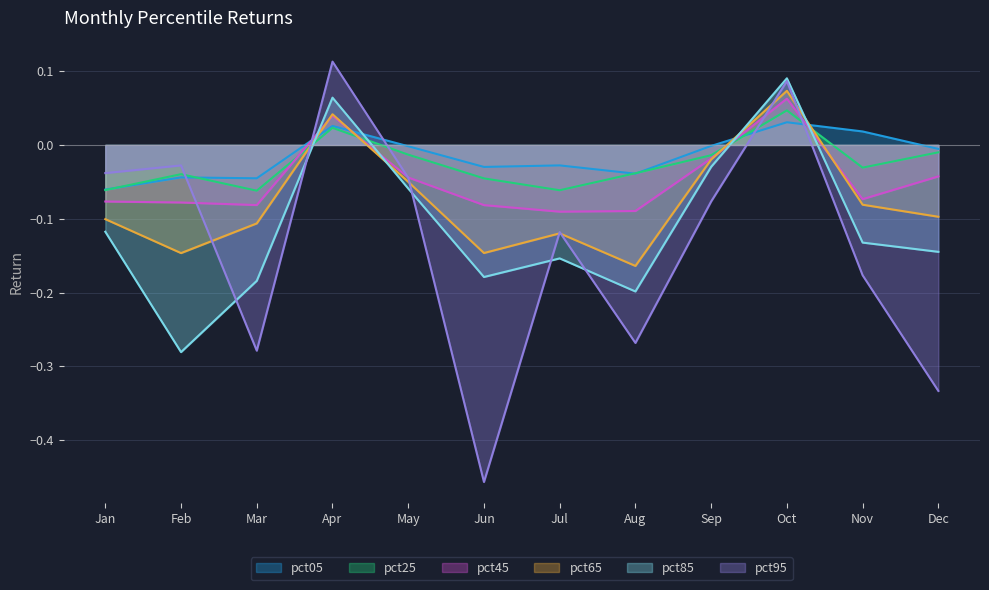

Is it true that pct85 equals -0.0 at Sep?

False